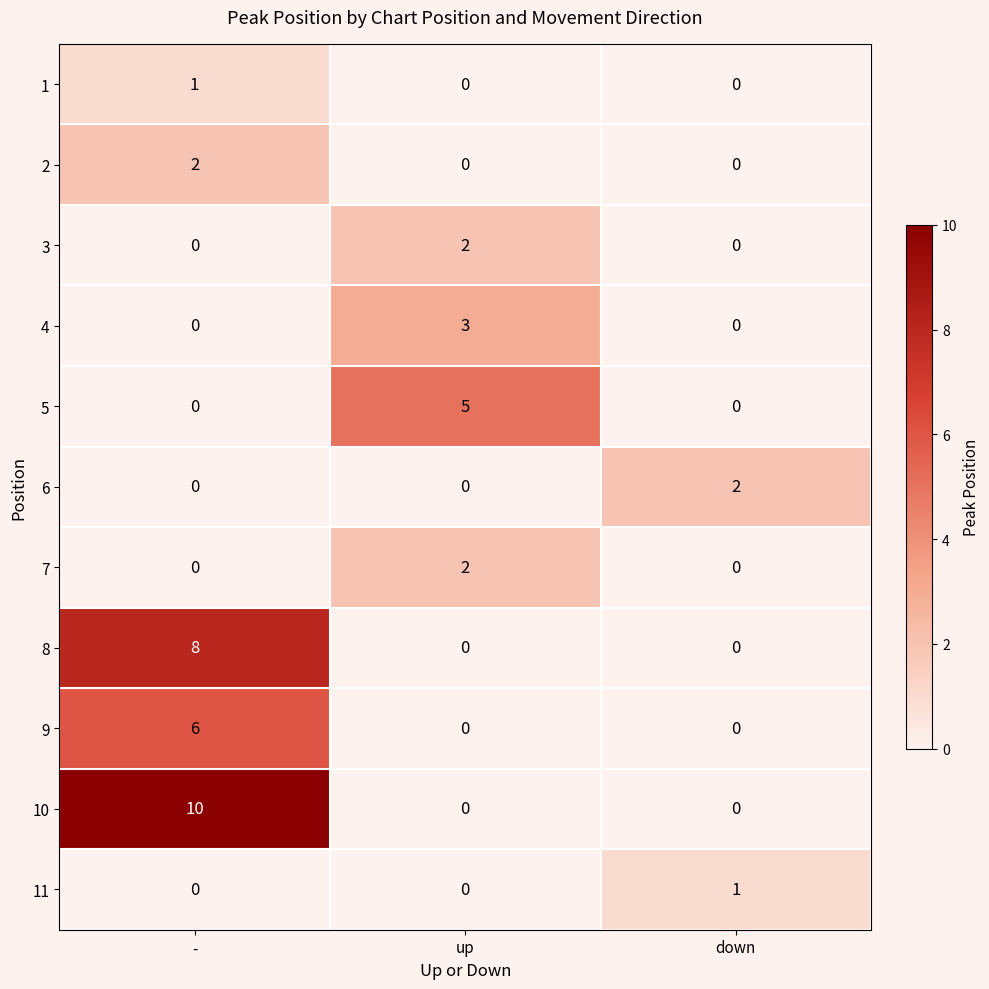

Count the number of data series in this chart.

11